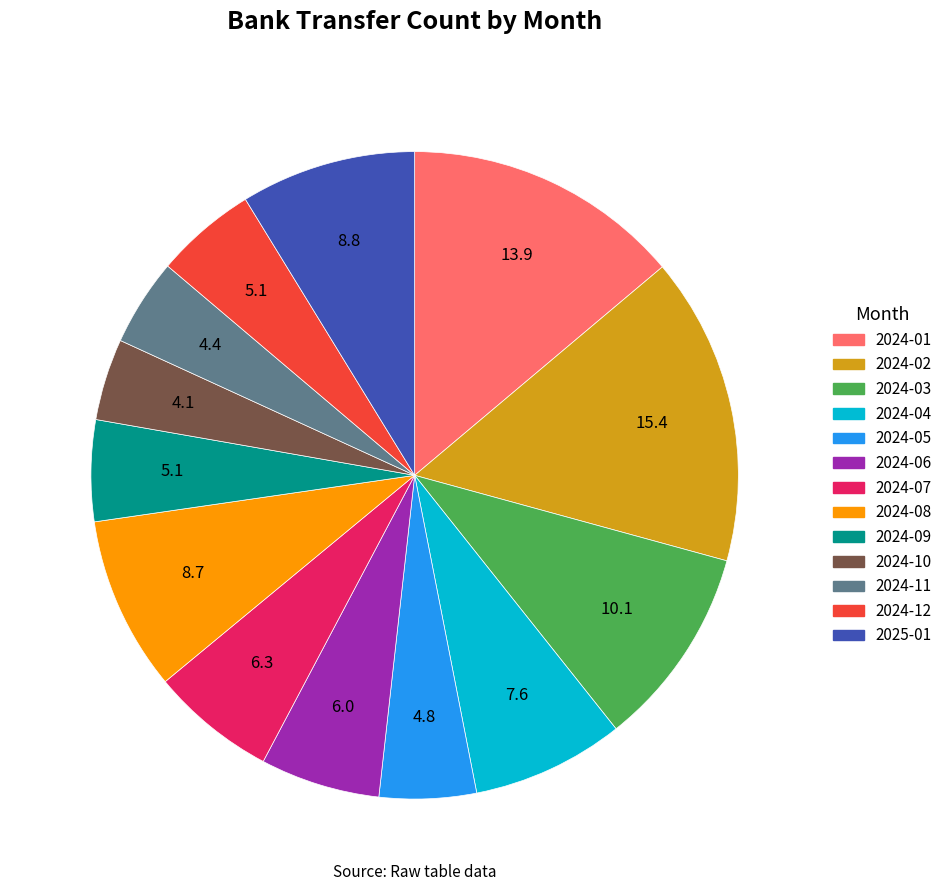

The 2024-06 slice represents 6% of the pie. True or false?

True